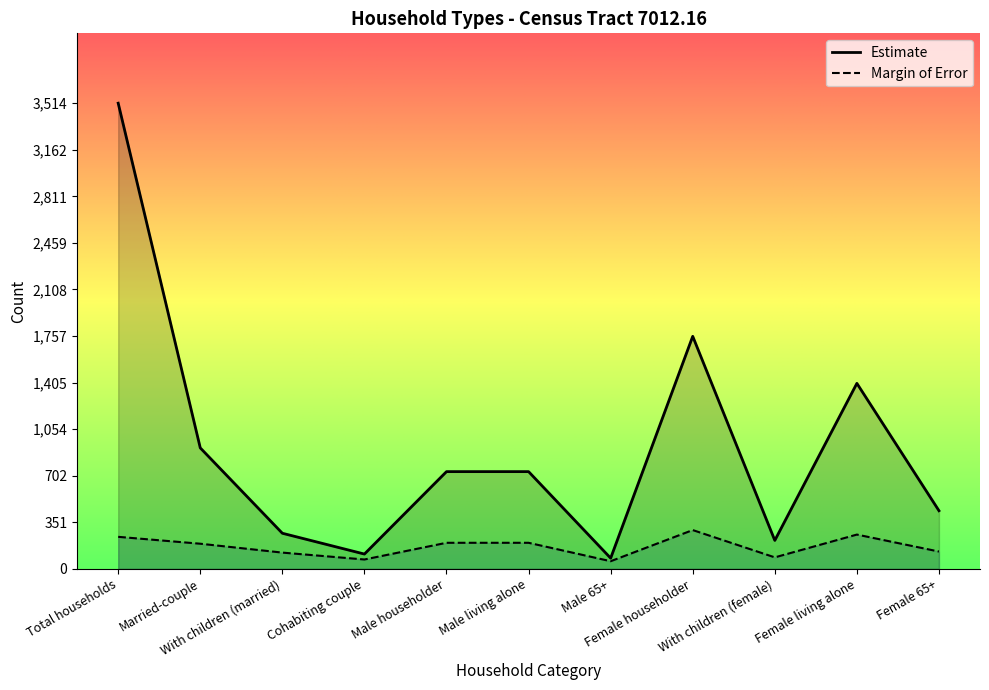

Reading left to right, list all the values displayed in this chart.

Estimate: Total households=3514	Married-couple=913	With children (married)=269	Cohabiting couple=112	Male householder=734	Male living alone=734	Male 65+=81	Female householder=1755	With children (female)=215	Female living alone=1400	Female 65+=439
Margin of Error: Total households=242	Married-couple=190	With children (married)=123	Cohabiting couple=71	Male householder=197	Male living alone=197	Male 65+=58	Female householder=293	With children (female)=87	Female living alone=259	Female 65+=131